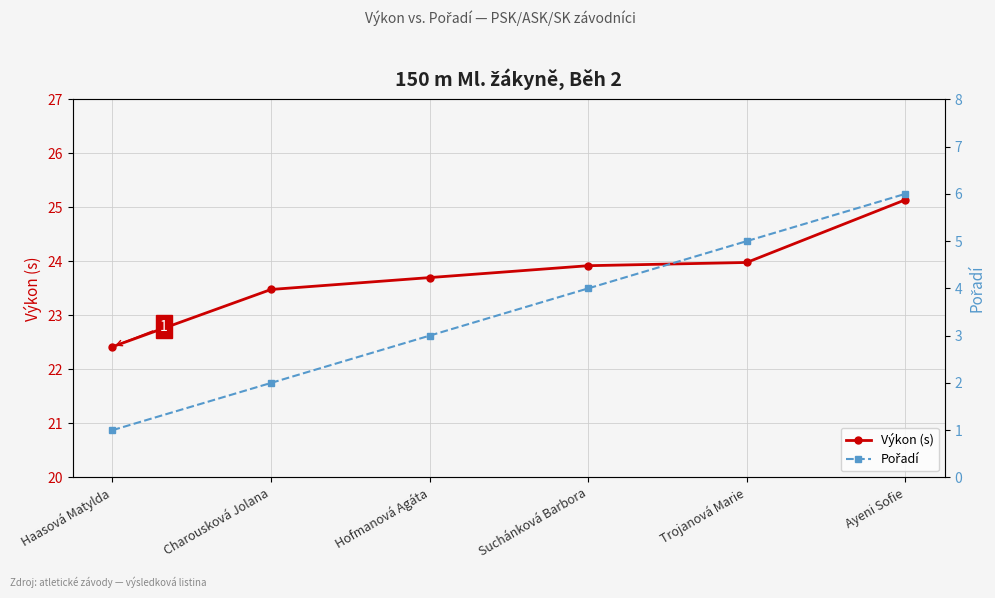

Which has a higher value, Haasová Matylda or Charousková Jolana?

Charousková Jolana